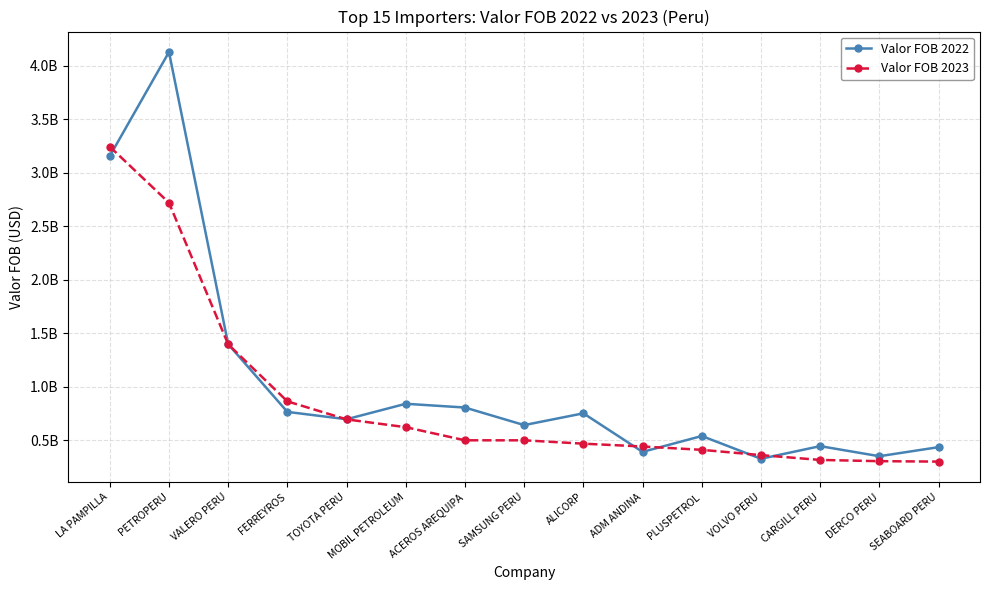

Does the chart have visible grid lines?

Yes